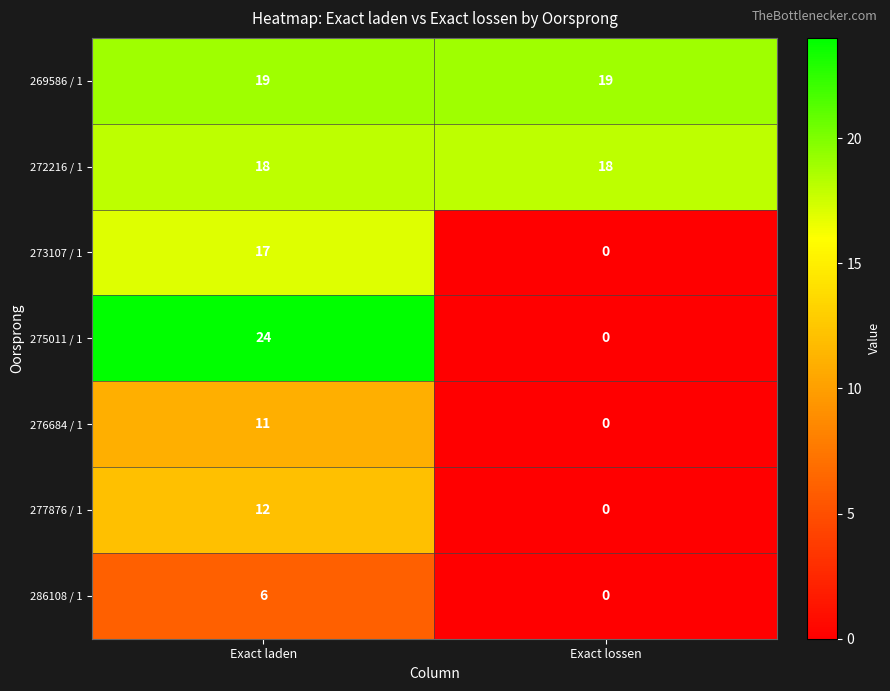

At which category is the sum across all series the highest?

Exact laden